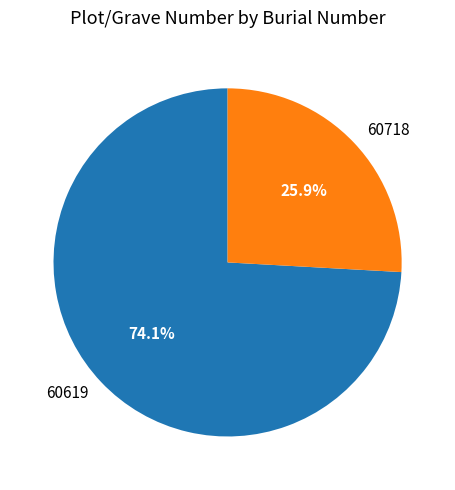

Between 60619 and 60718, which is larger?

60619